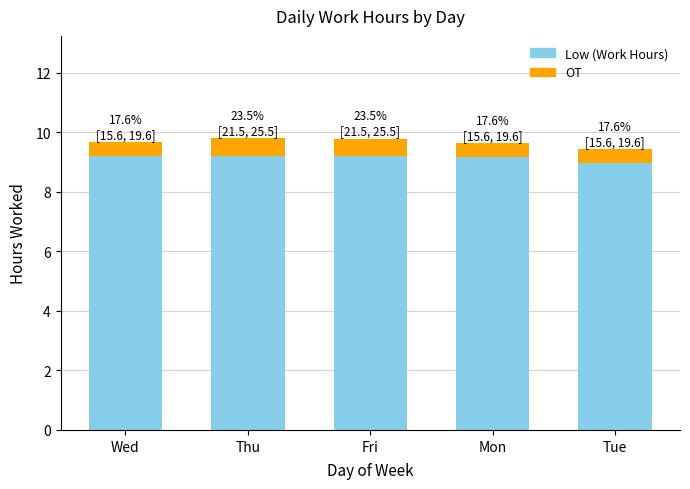

What is the sum of the Low (Work Hours) values at Thu and Mon?

18.4